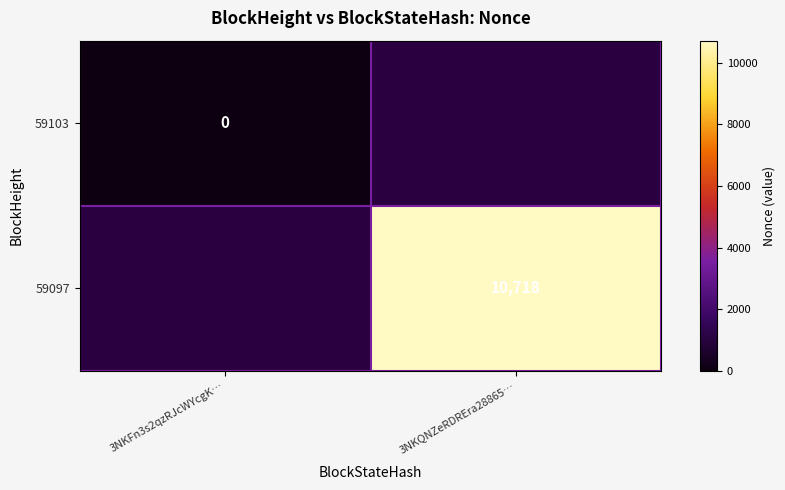

Is it true that 59097 equals 10718 at 3NKQNZeRDREra28865…?

True